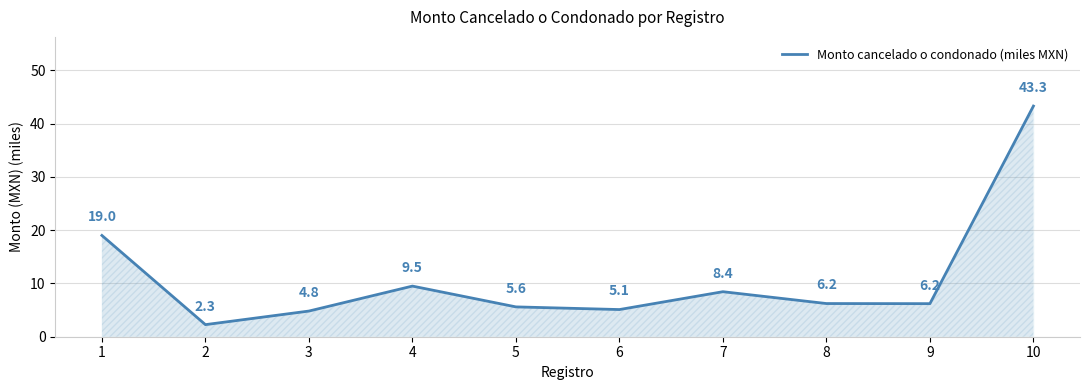

Is it true that the value at 9 is 8.6?

False